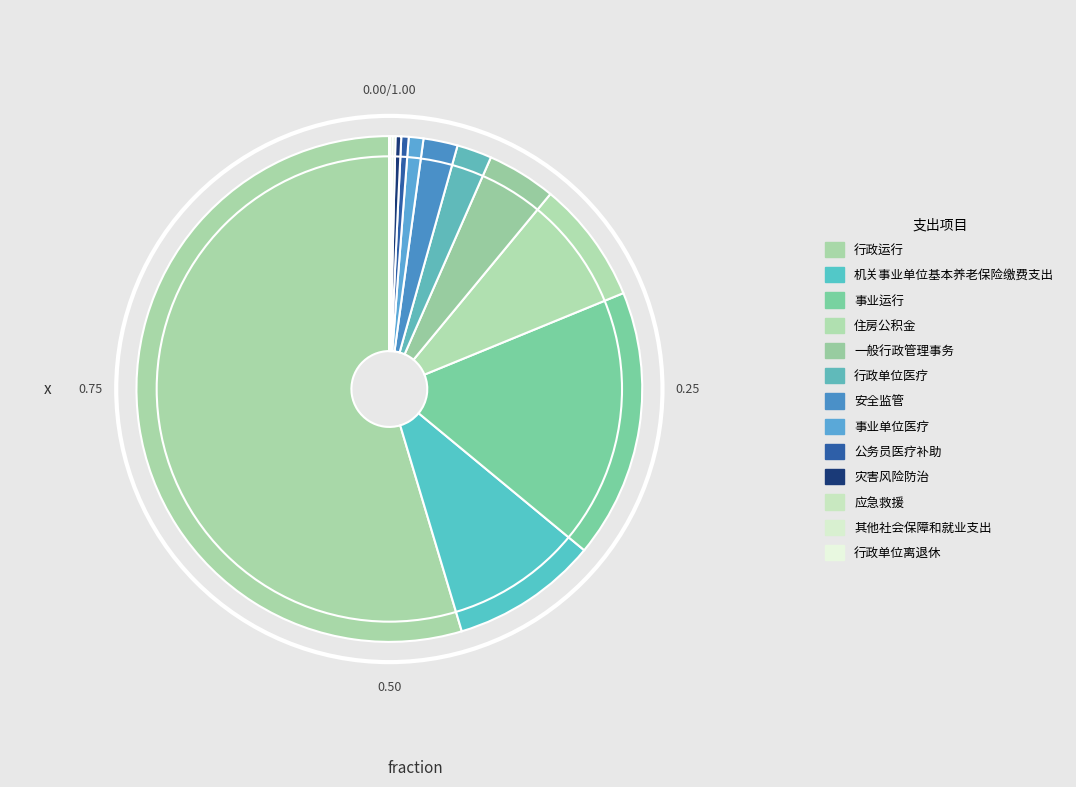

Is it true that 应急救援 is 0% of the pie?

True